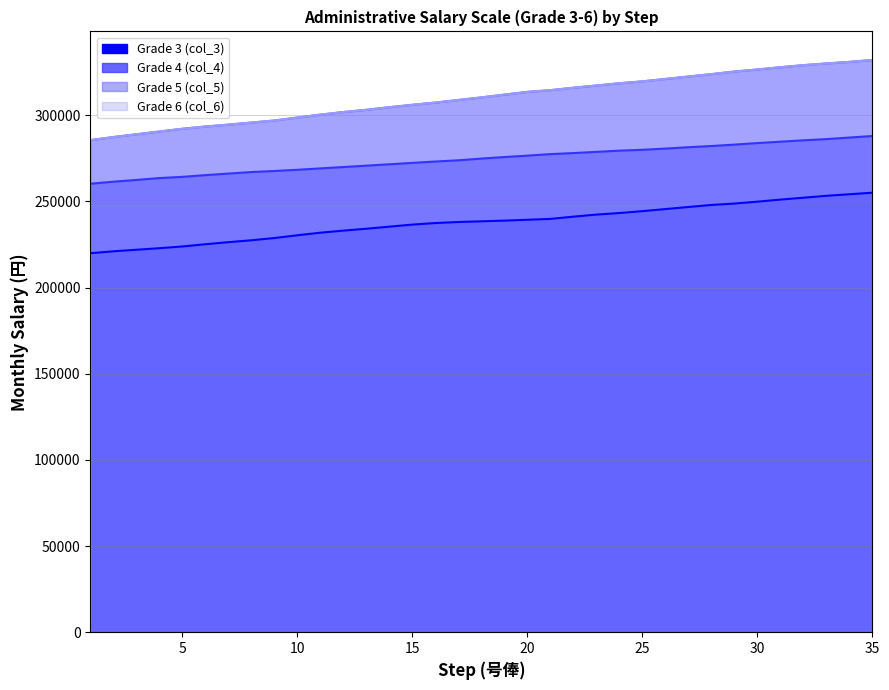

How many lines are shown in the chart?

4